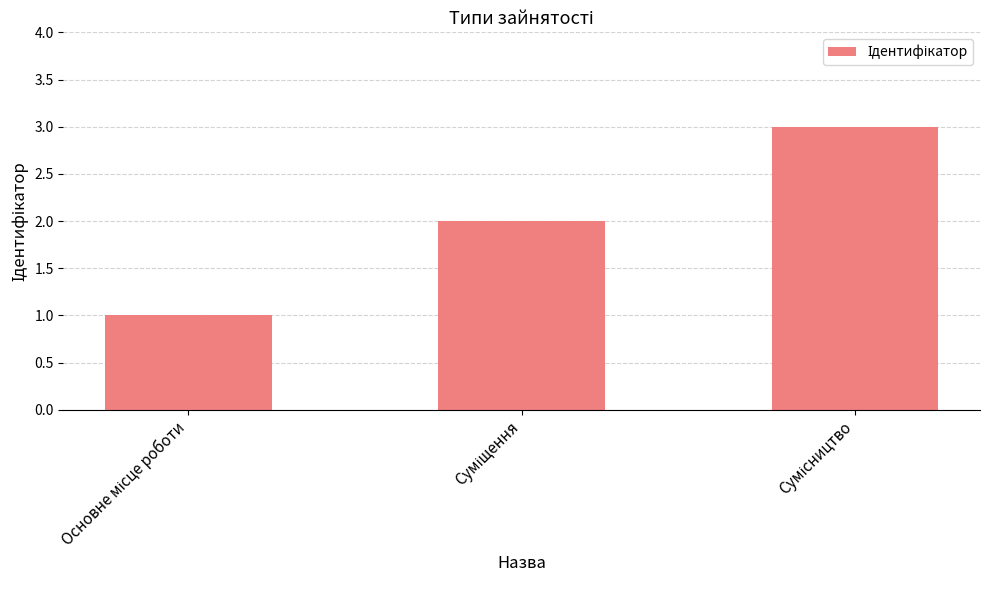

What is the sum of all values?

6